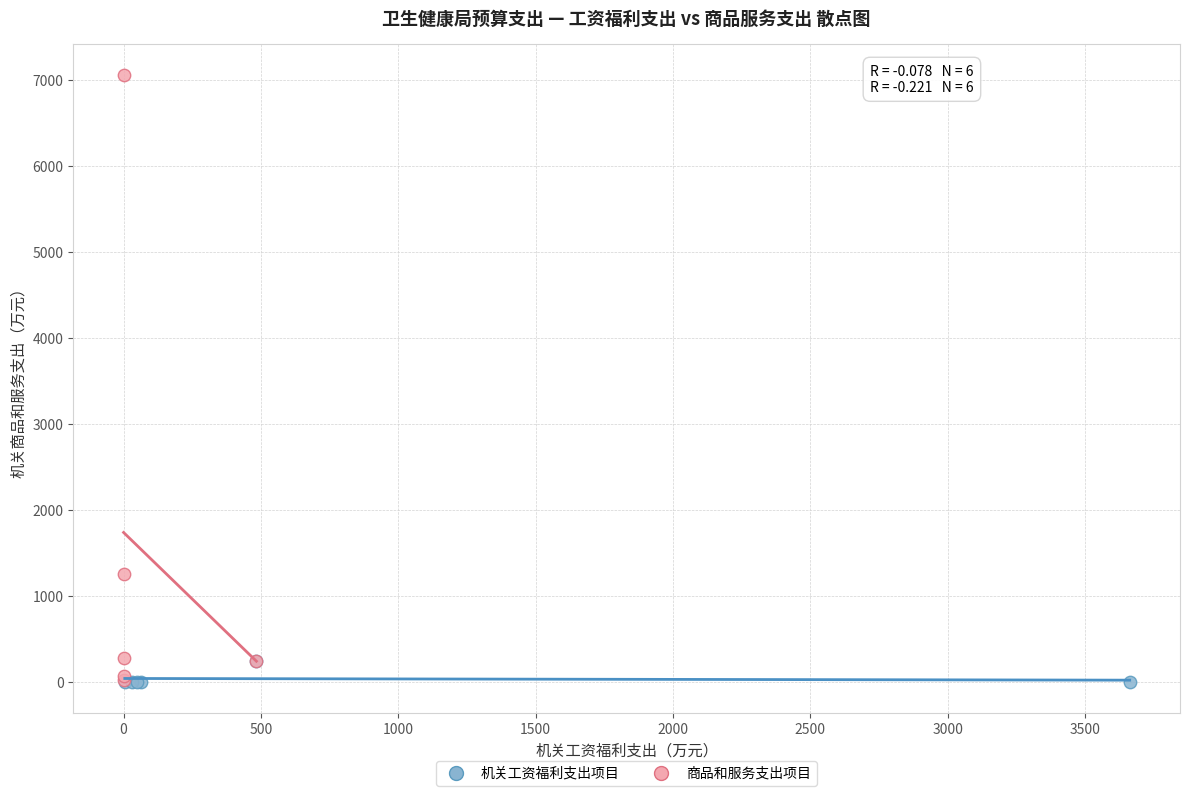

Which series contains the highest Y value?

商品和服务支出项目